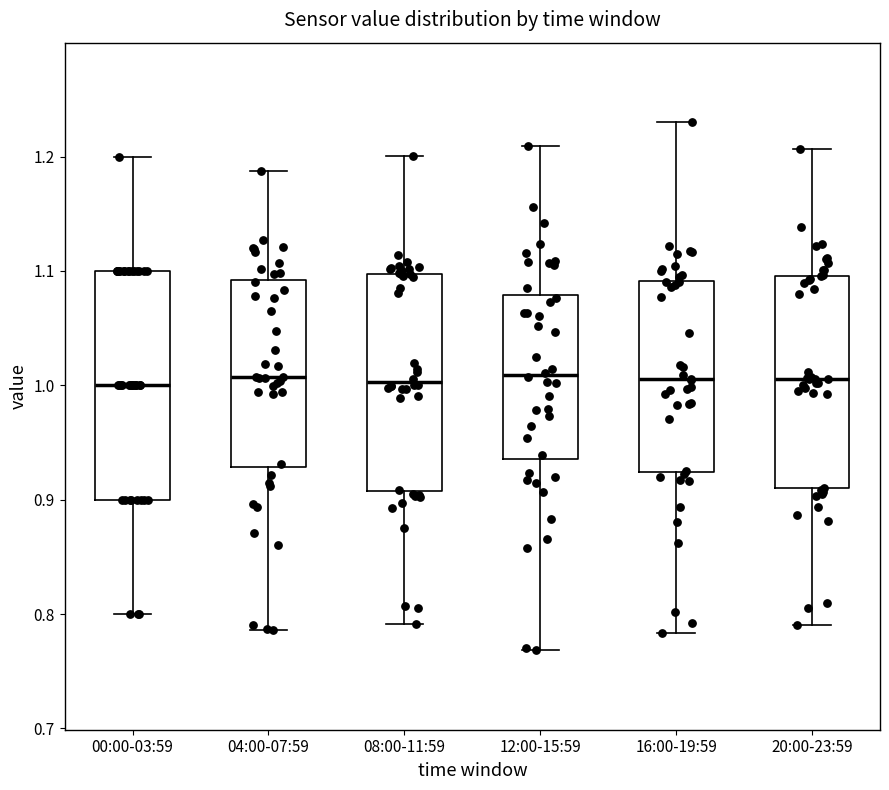

Where does the upper whisker of the box for 12:00-15:59 end on the y-axis? The values are not printed on the chart, so give them approximately, as read against the axis.

1.21